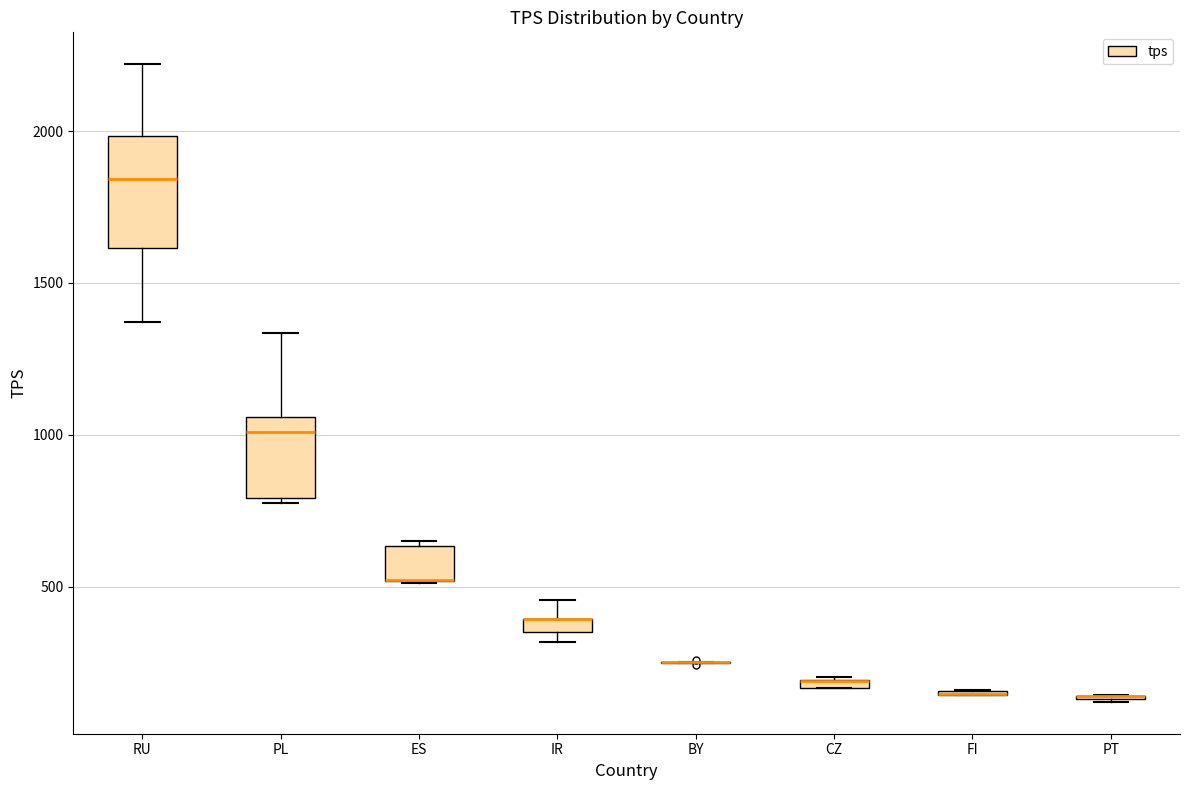

Where is the lower edge of the box for ES on the y-axis? The values are not printed on the chart, so give them approximately, as read against the axis.

500